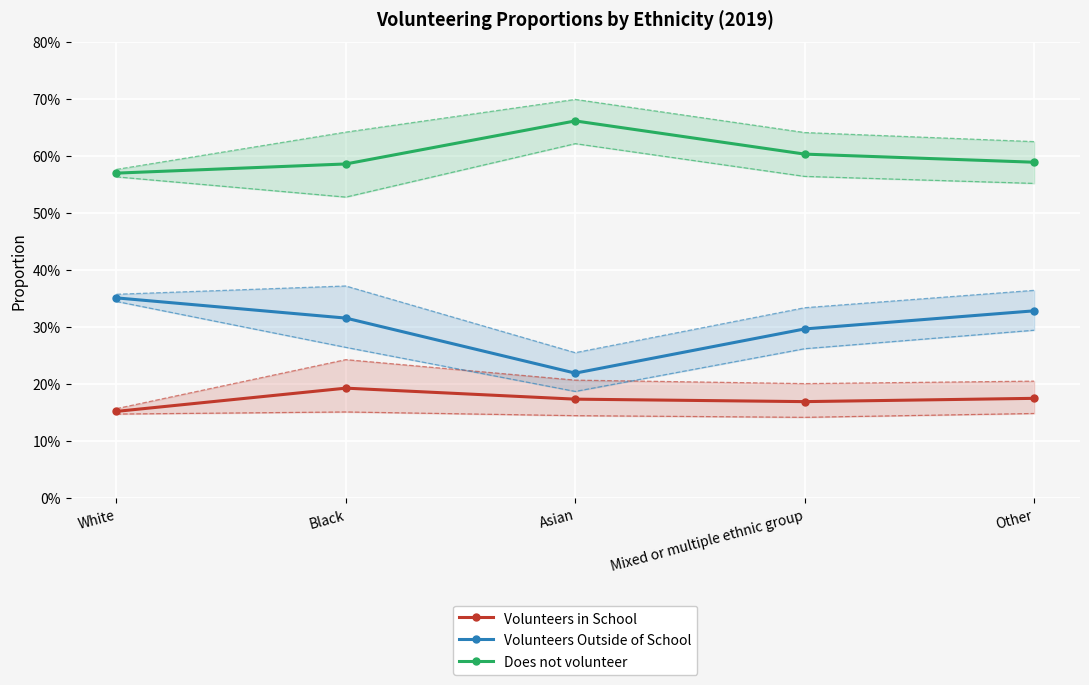

What is the label of the 1st point from the left?

White